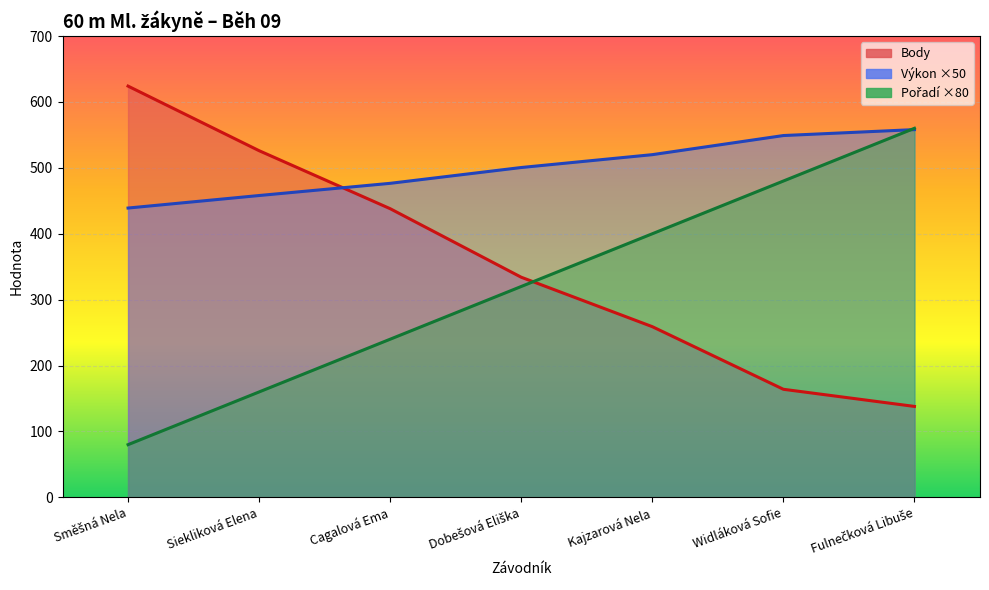

Reading left to right, what are all the values shown in this chart?

Pořadí: 80.0	160.0	240.0	320.0	400.0	480.0	560.0
Výkon: 439.0	458.0	476.5	500.5	520.0	549.0	558.0
Body: 624.0	526.0	438.0	334.0	259.0	164.0	138.0